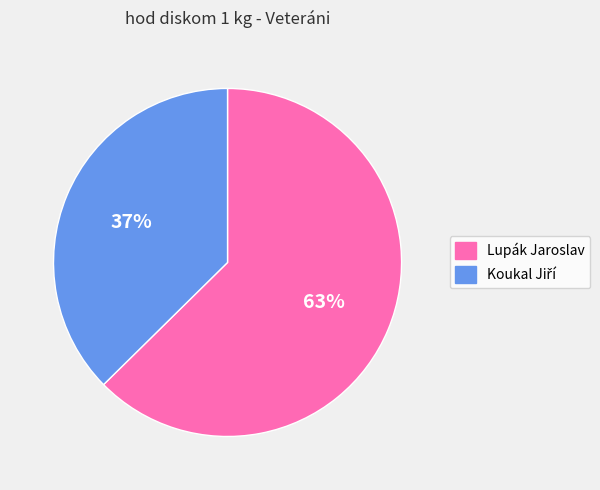

To the nearest percent, what is the average slice percentage?

50%